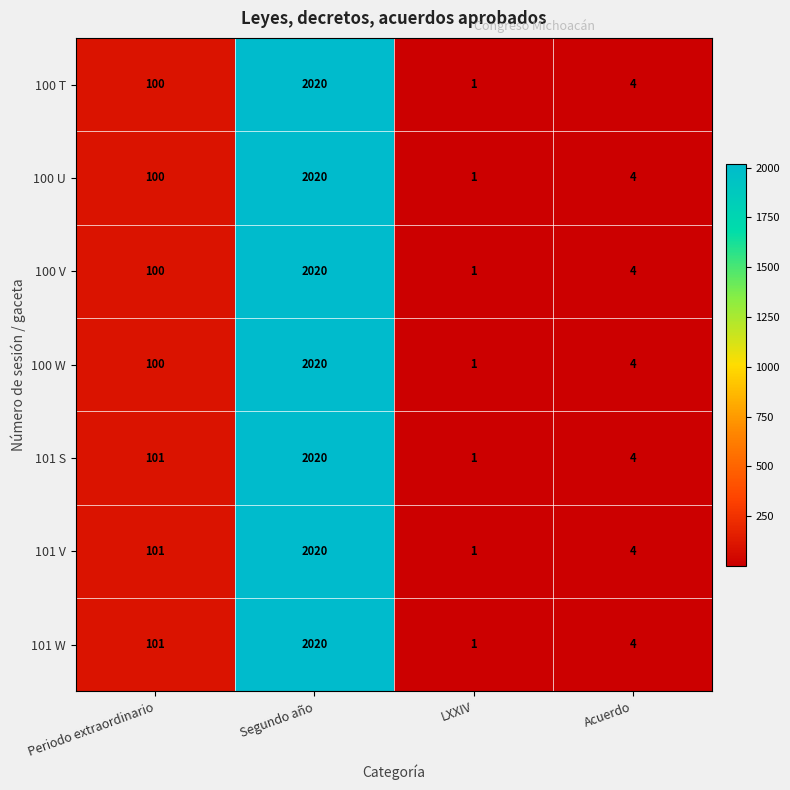

What is the difference between the 100 V values at Periodo extraordinario and LXXIV?

99